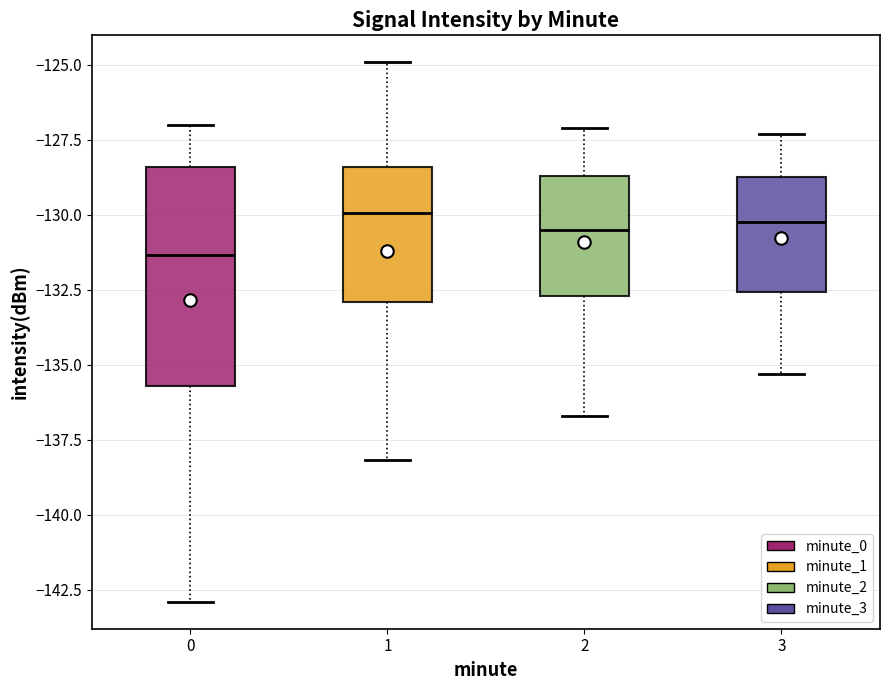

Reading left to right, read every box against the y-axis: the position of its median line, the range the box covers, and the ends of its whiskers. The values are not printed on the chart, so give them approximately, as read against the axis.

0: median -131.5, box -135.5 to -128.5, whiskers -143.0 to -127.0
1: median -130.0, box -133.0 to -128.5, whiskers -138.0 to -125.0
2: median -130.5, box -132.5 to -128.5, whiskers -136.5 to -127.0
3: median -130.0, box -132.5 to -128.5, whiskers -135.5 to -127.5